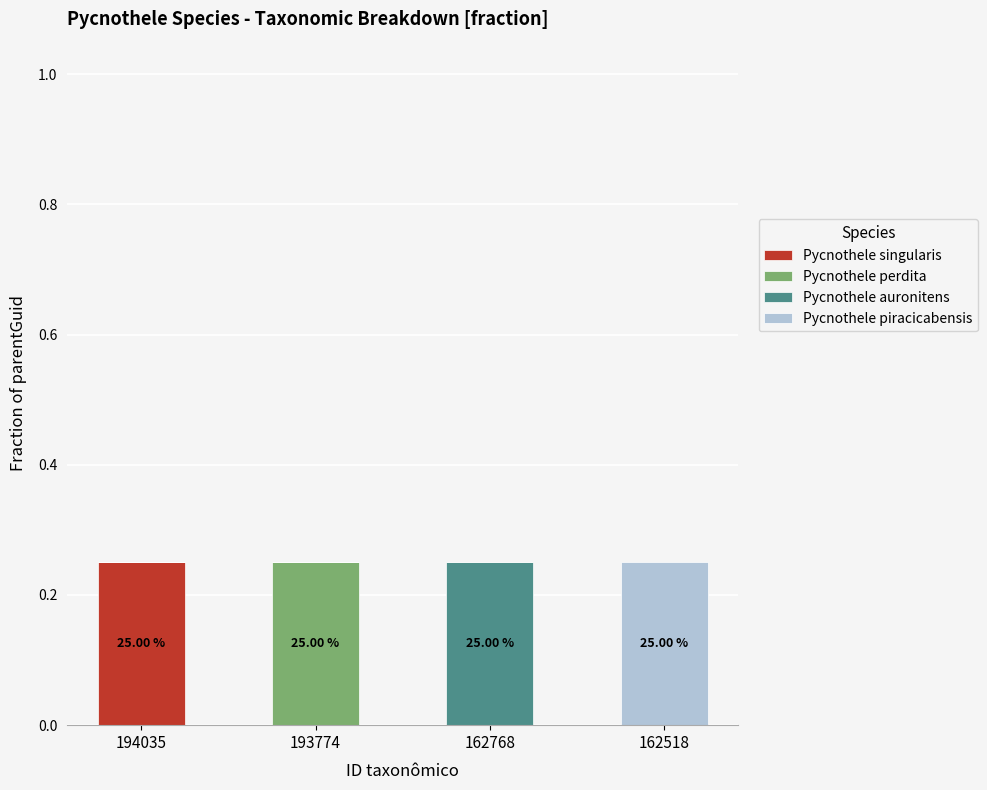

At which label does Pycnothele singularis reach its peak?

194035